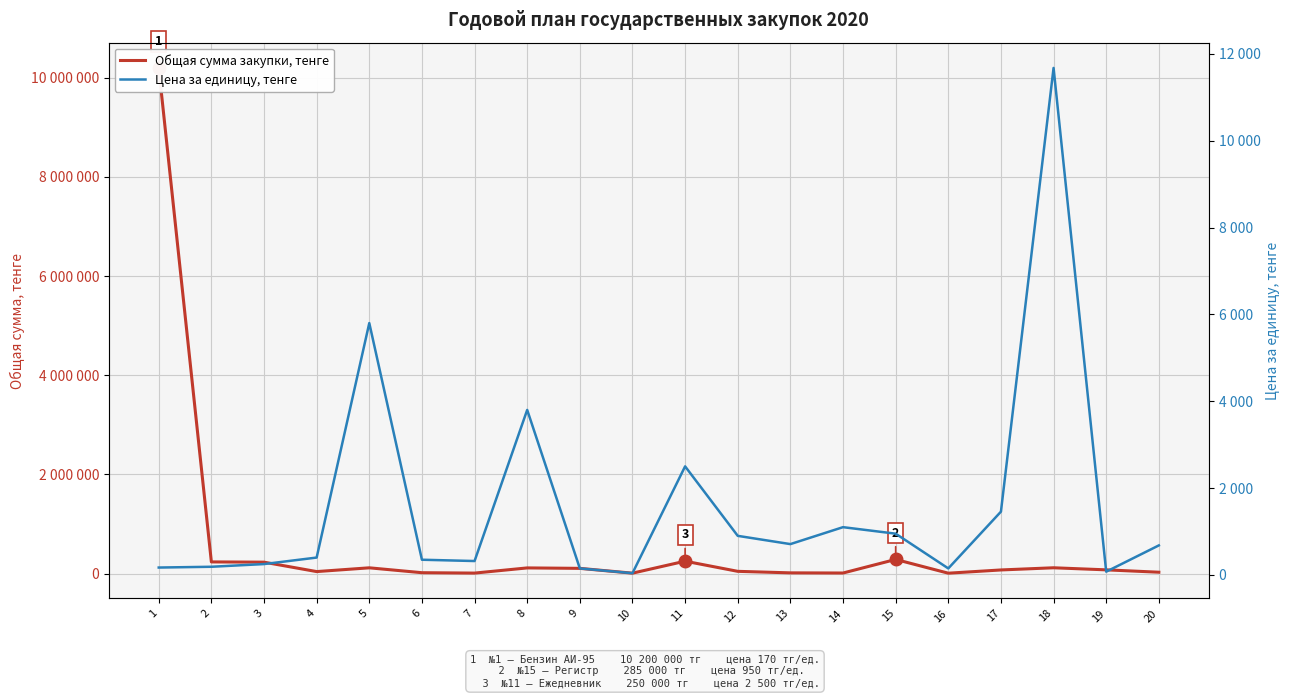

What is the highest value of the Цена за единицу, тенге series?

11676